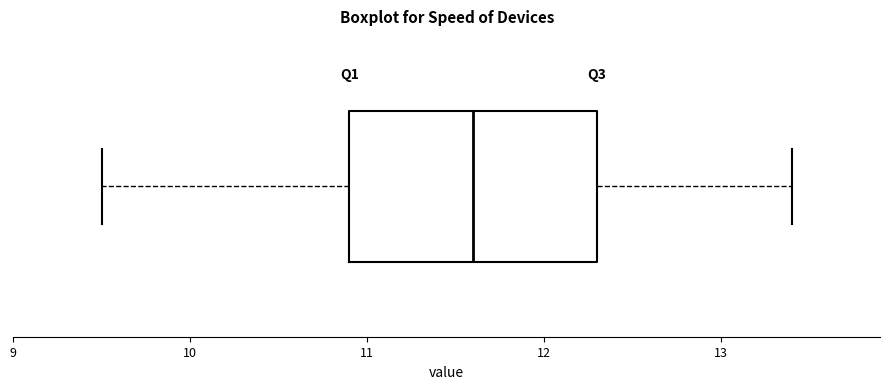

Where is the right edge of the box on the x-axis? The values are not printed on the chart, so give them approximately, as read against the axis.

12.3